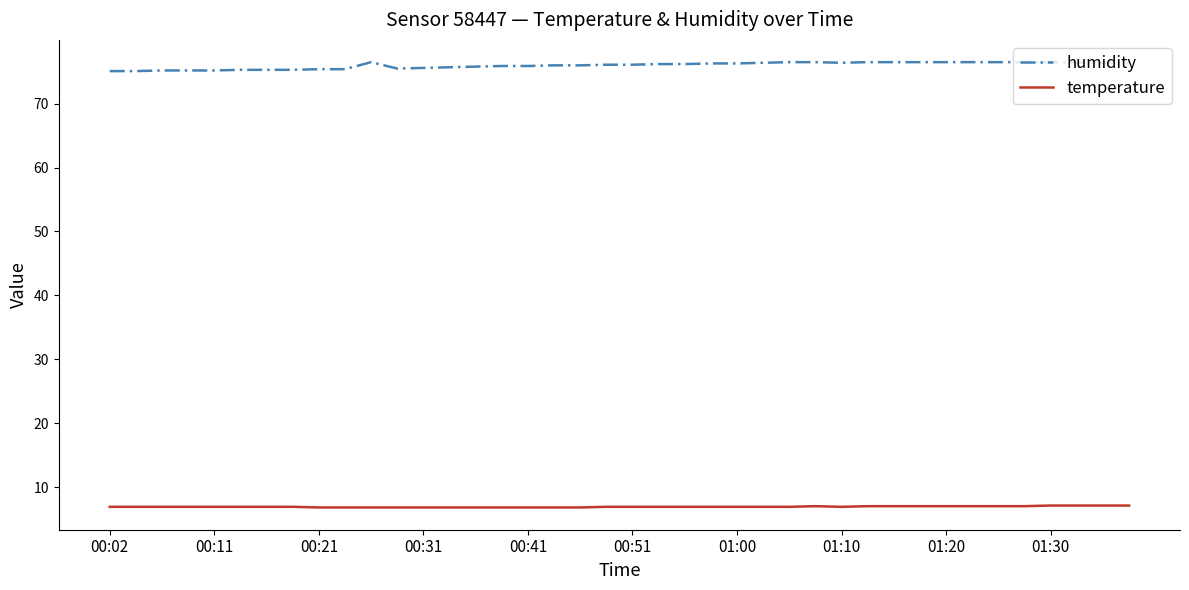

What is the difference between the maximum and minimum values in the temperature series?

0.3